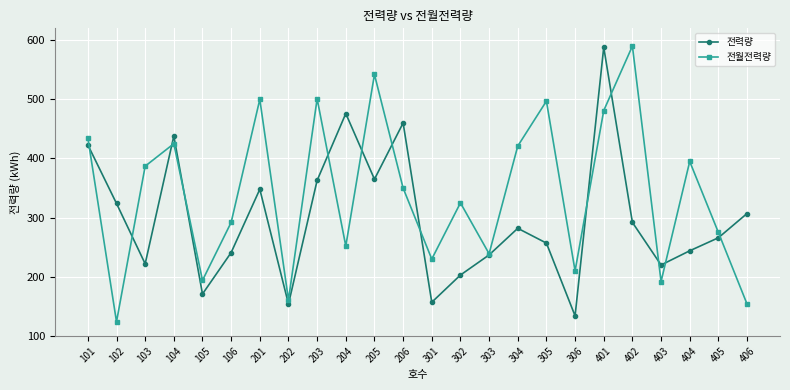

Which category has the lowest value in the 전월전력량 series?

102